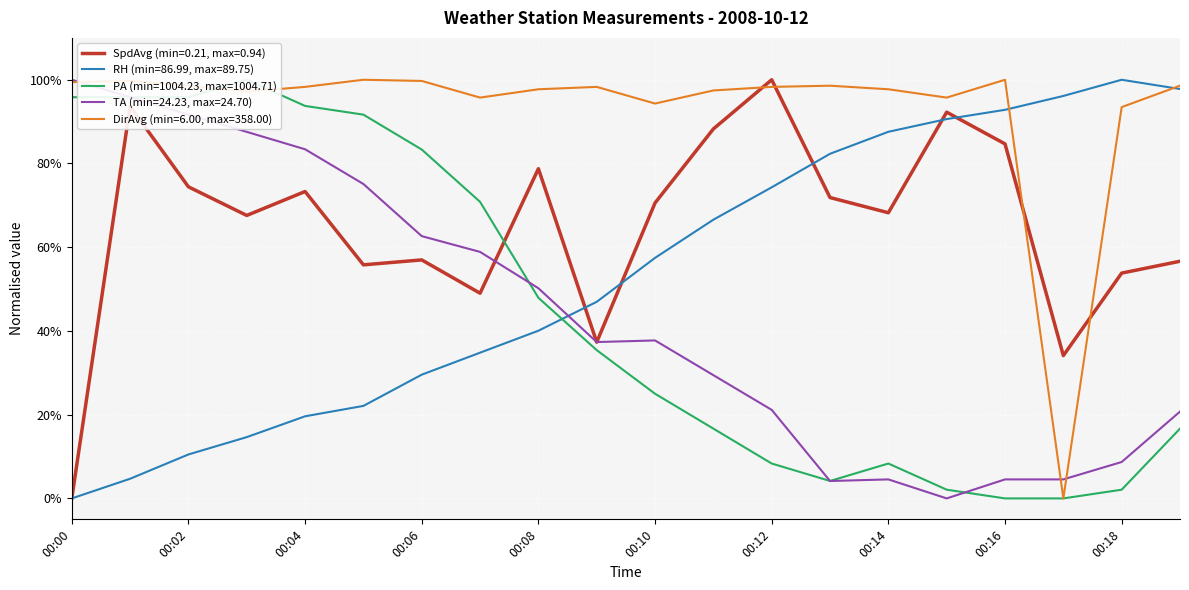

At how many categories does at least one series exceed 0?

20